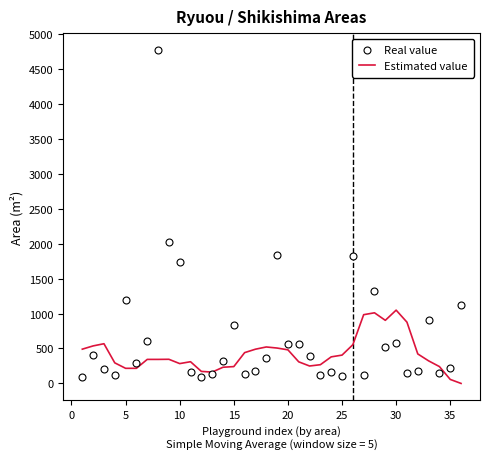

Which series contains the lowest Y value?

Estimated value